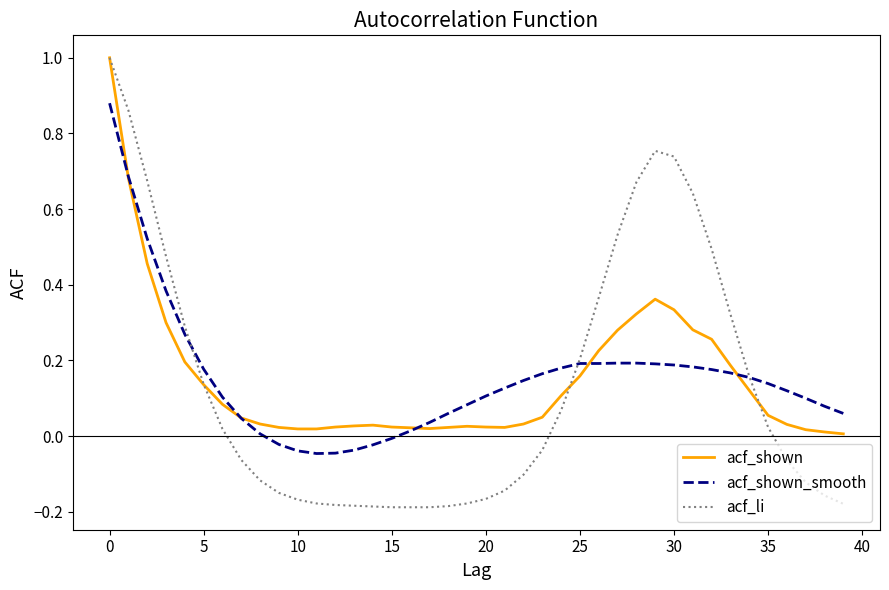

Which series has the widest spread of values?

acf_li